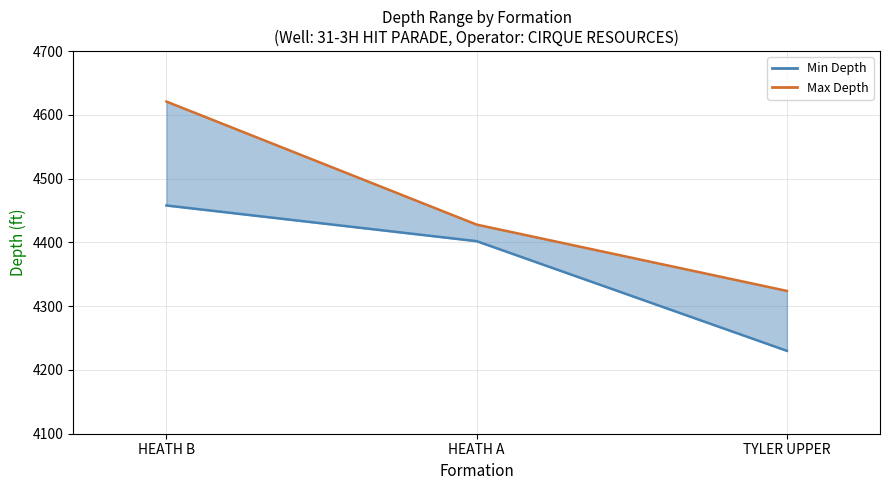

At TYLER UPPER, list the series in order from largest to smallest.

Max Depth, Min Depth